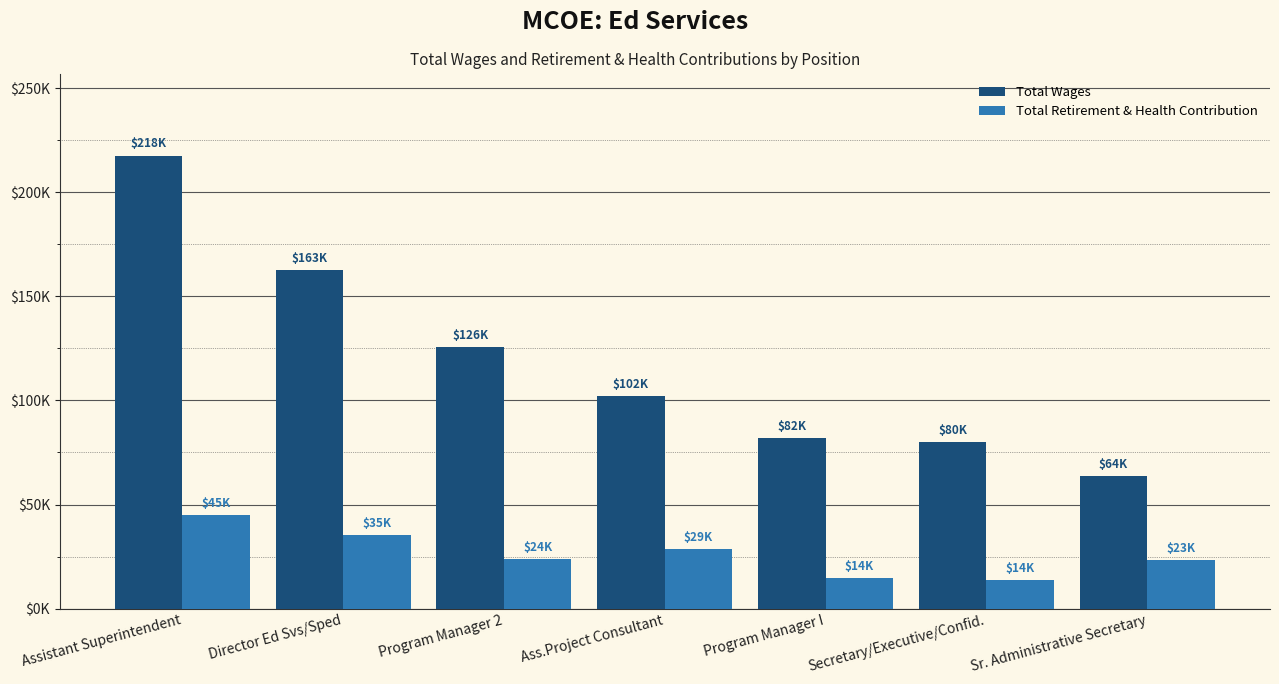

Are the bars horizontal?

No